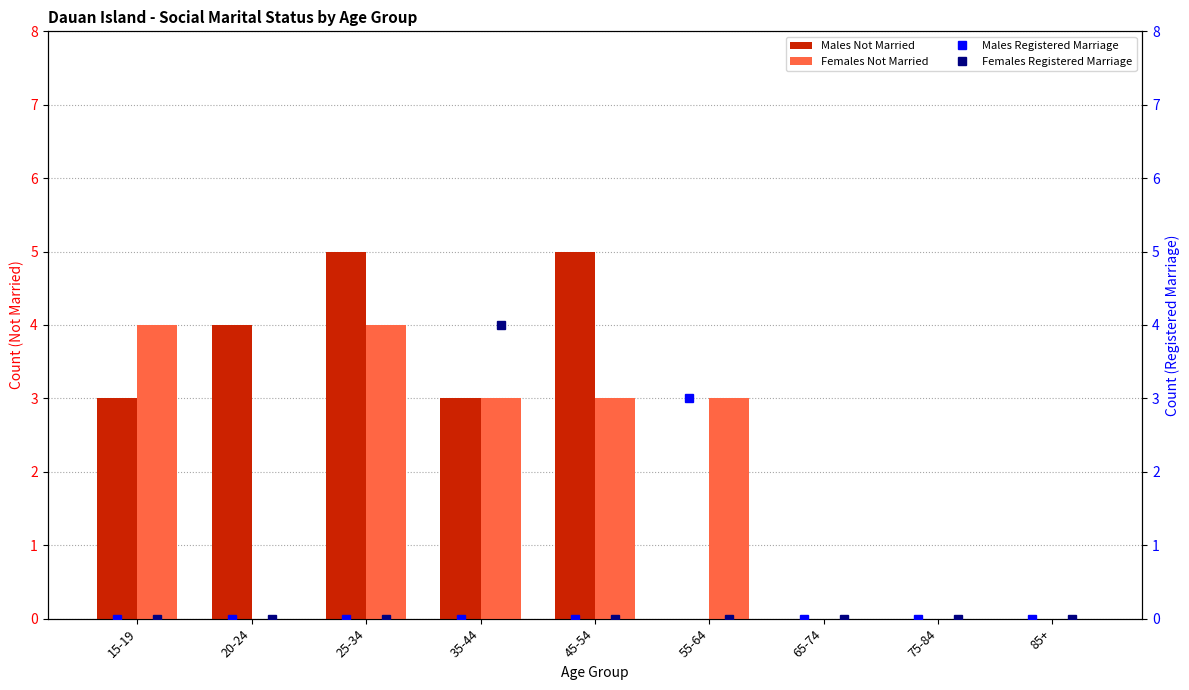

Where does the Males Not Married series first go above 3?

20-24